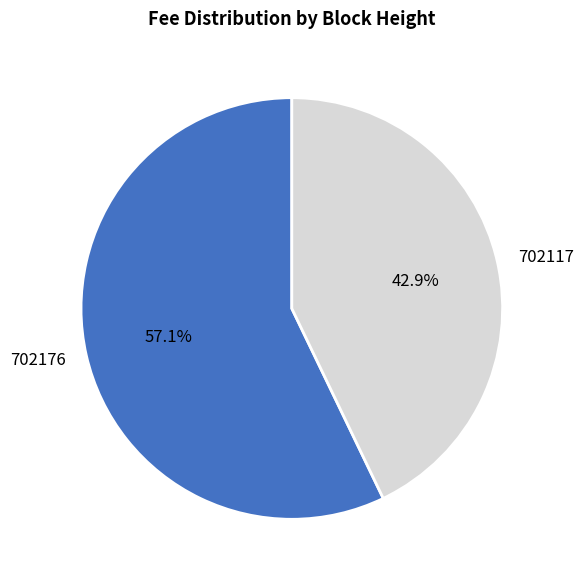

How many segments does this pie chart have?

2